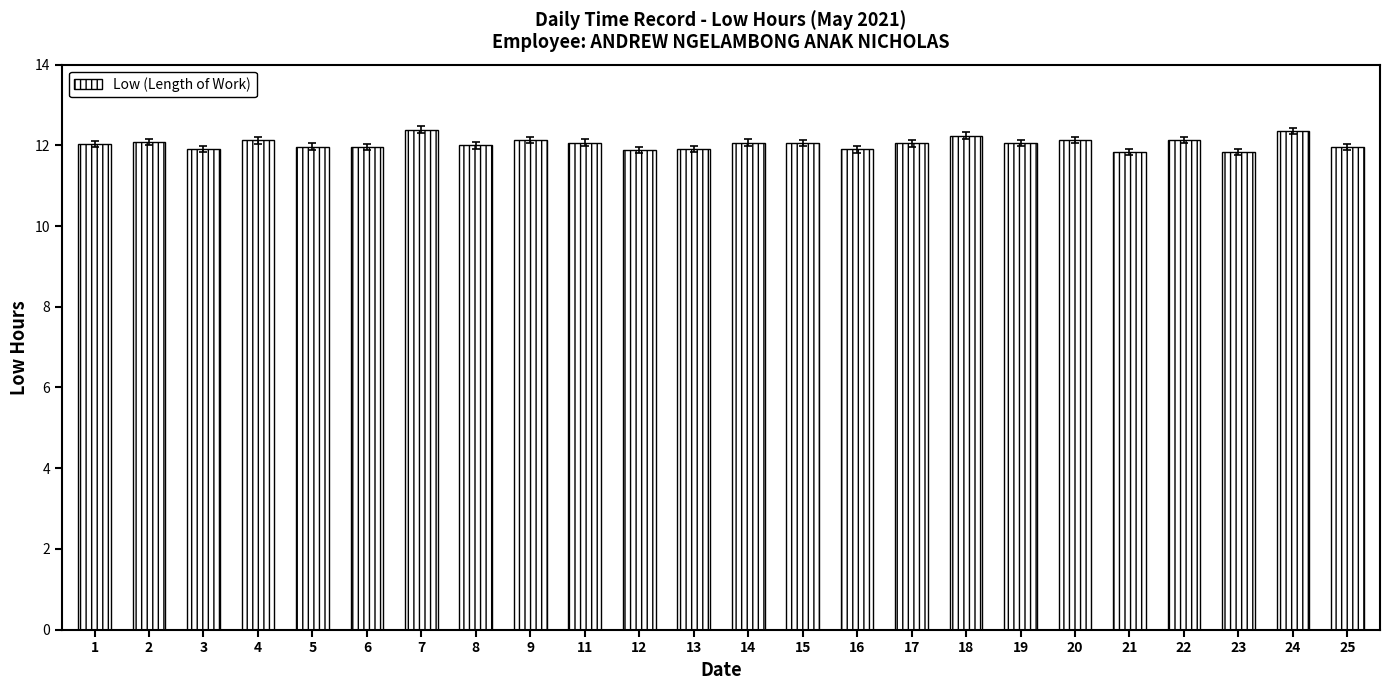

What is the sum of all values?

289.1